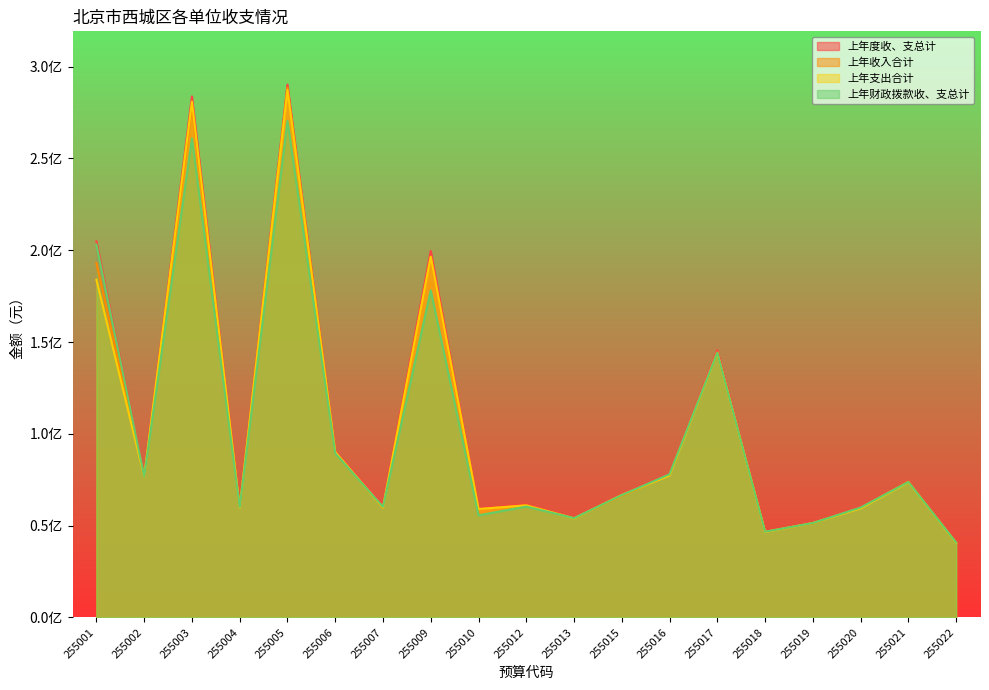

How many data points in 上年度收、支总计 are less than 66964861?

9